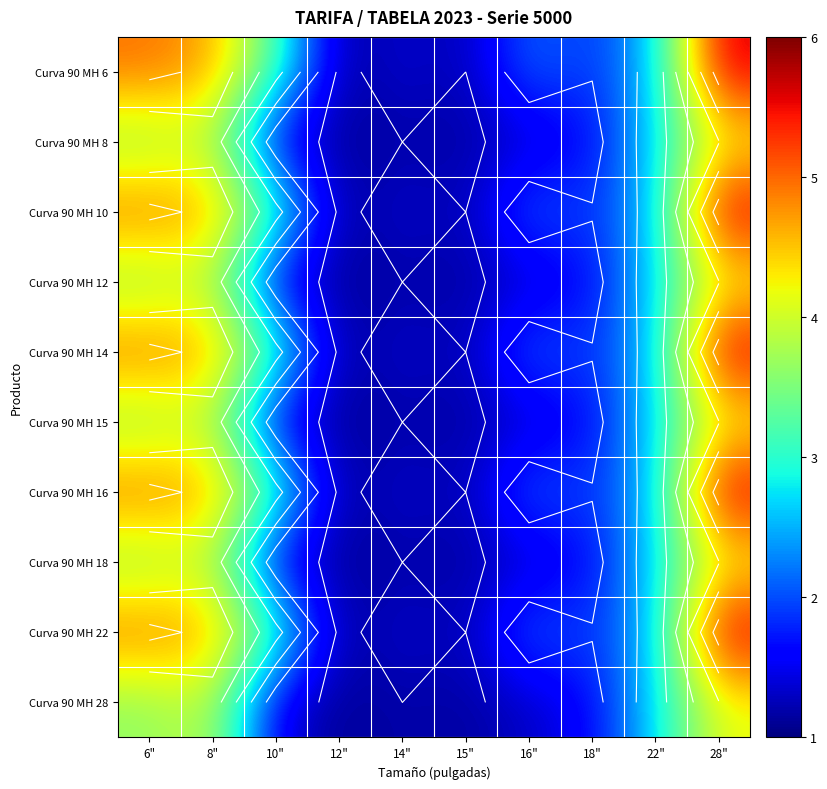

True or false: Curva 90 MH 28 has a value of 4.2 at 28".

True